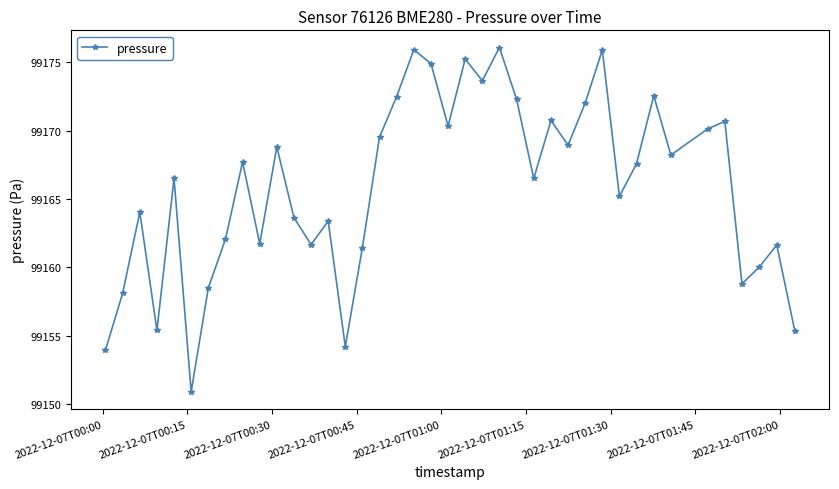

What is the difference between the second highest and second lowest values?

22.0